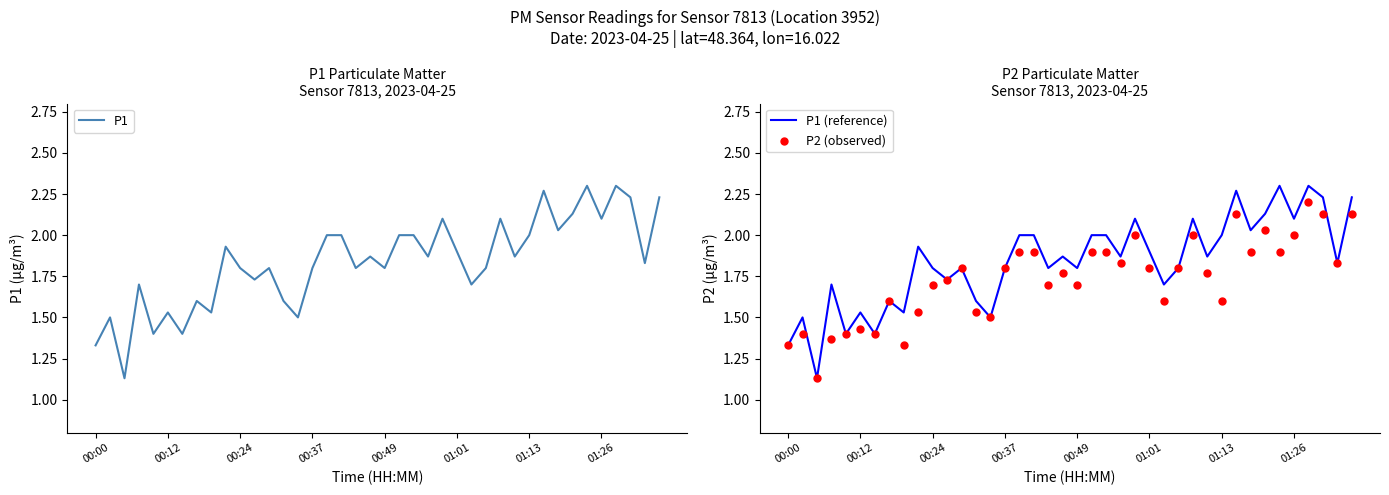

Which series reaches the maximum Y coordinate?

P1